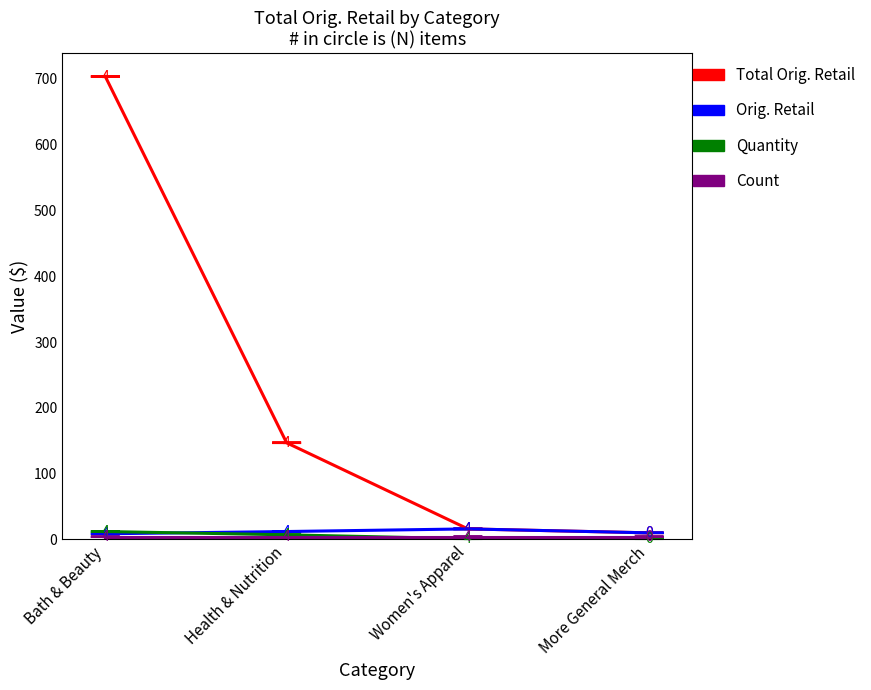

Which category has the highest value across all series?

Bath & Beauty